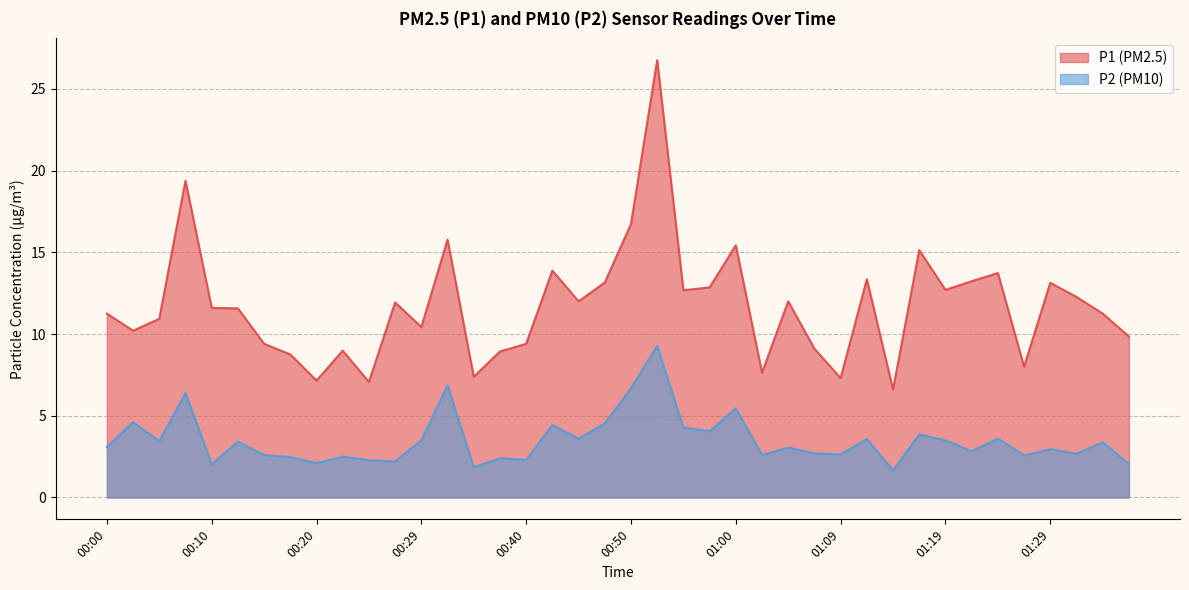

Reading left to right, transcribe all the data shown in this chart.

P1: 00:00=11.2	00:03=10.2	00:05=10.9	00:07=19.4	00:10=11.6	00:12=11.6	00:15=9.4	00:17=8.8	00:20=7.2	00:22=9.0	00:25=7.1	00:27=11.9	00:29=10.4	00:32=15.8	00:34=7.4	00:37=8.9	00:40=9.4	00:42=13.9	00:45=12.0	00:47=13.2	00:50=16.7	00:52=26.8	00:55=12.7	00:57=12.8	01:00=15.4	01:02=7.6	01:05=12.0	01:07=9.1	01:09=7.3	01:12=13.3	01:14=6.6	01:17=15.1	01:19=12.7	01:22=13.2	01:24=13.7	01:26=8.0	01:29=13.1	01:31=12.3	01:34=11.2	01:36=9.8
P2: 00:00=3.1	00:03=4.6	00:05=3.5	00:07=6.4	00:10=2.0	00:12=3.4	00:15=2.6	00:17=2.5	00:20=2.1	00:22=2.5	00:25=2.3	00:27=2.2	00:29=3.5	00:32=6.8	00:34=1.9	00:37=2.4	00:40=2.3	00:42=4.4	00:45=3.6	00:47=4.5	00:50=6.7	00:52=9.3	00:55=4.3	00:57=4.0	01:00=5.5	01:02=2.6	01:05=3.0	01:07=2.7	01:09=2.6	01:12=3.6	01:14=1.6	01:17=3.9	01:19=3.5	01:22=2.8	01:24=3.6	01:26=2.6	01:29=3.0	01:31=2.7	01:34=3.4	01:36=2.0